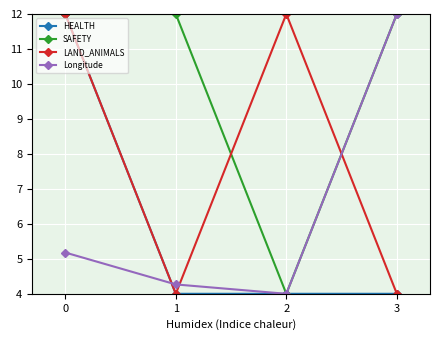

Is this an area chart (filled region under the line)?

No